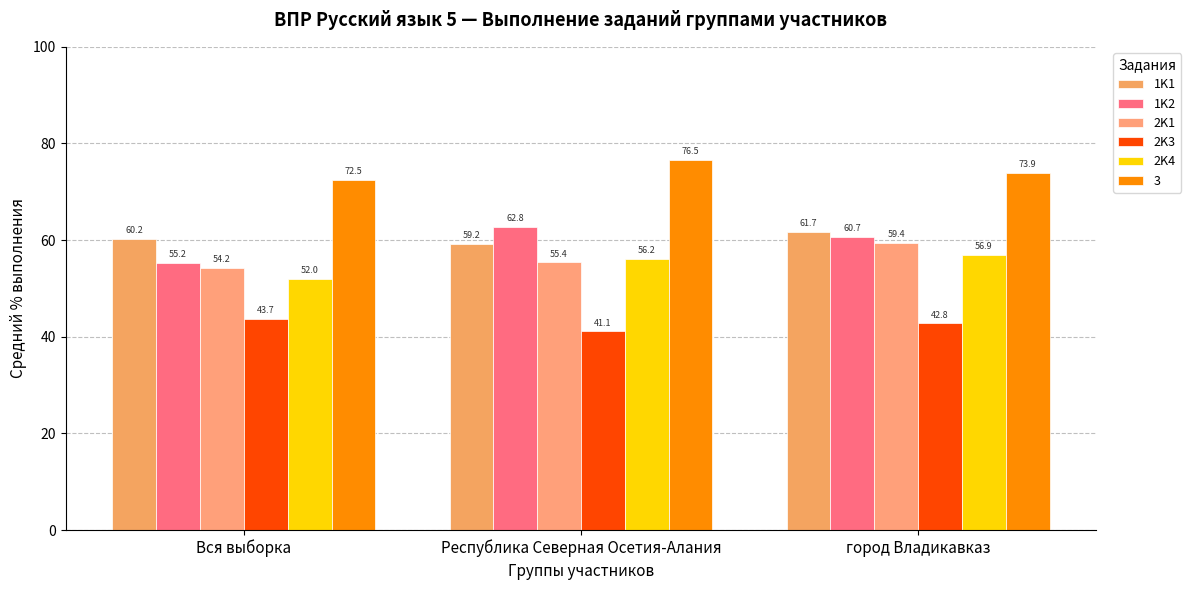

How many data points does each series have?

3